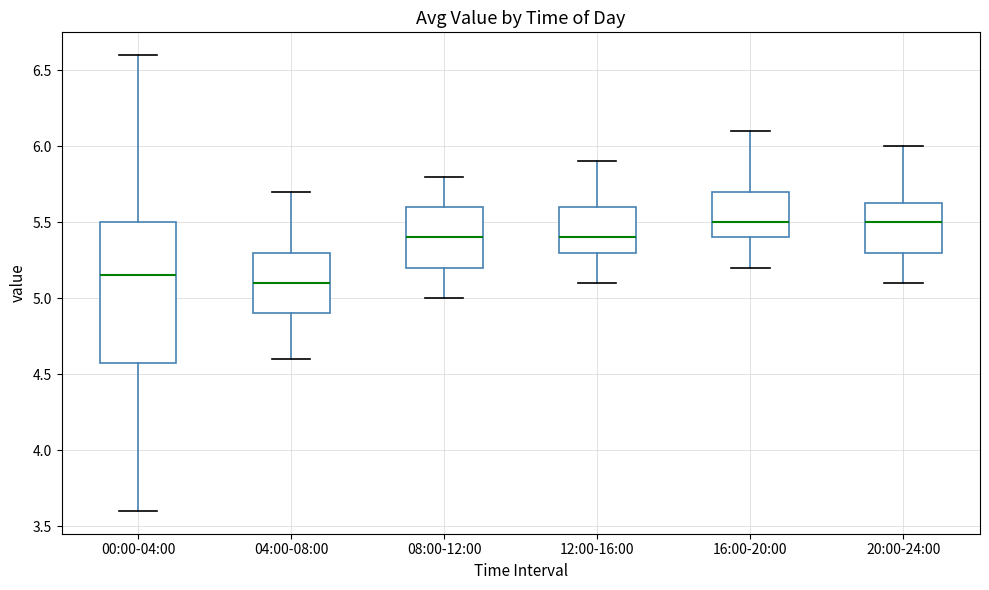

Comparing the boxes themselves (not the whiskers), which one is the tallest?

00:00-04:00